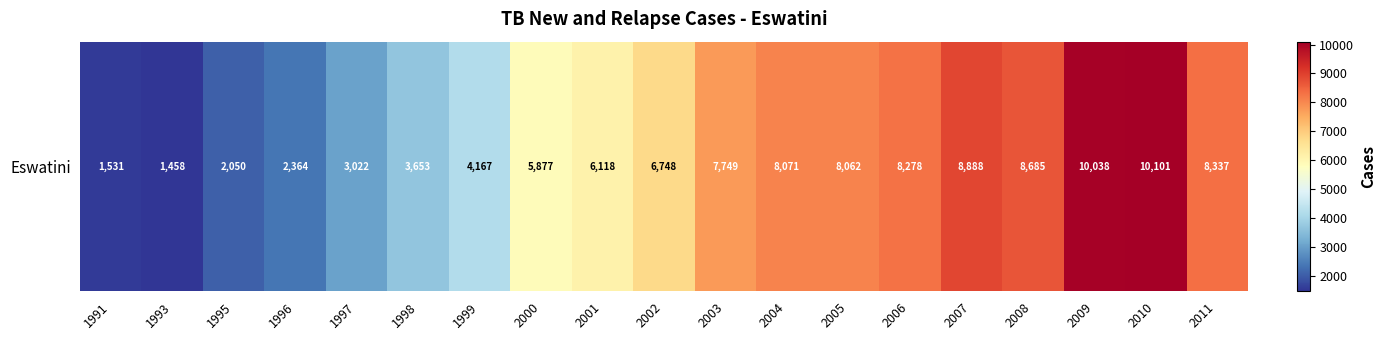

List the labels in order of value, smallest first.

1993, 1991, 1995, 1996, 1997, 1998, 1999, 2000, 2001, 2002, 2003, 2005, 2004, 2006, 2011, 2008, 2007, 2009, 2010